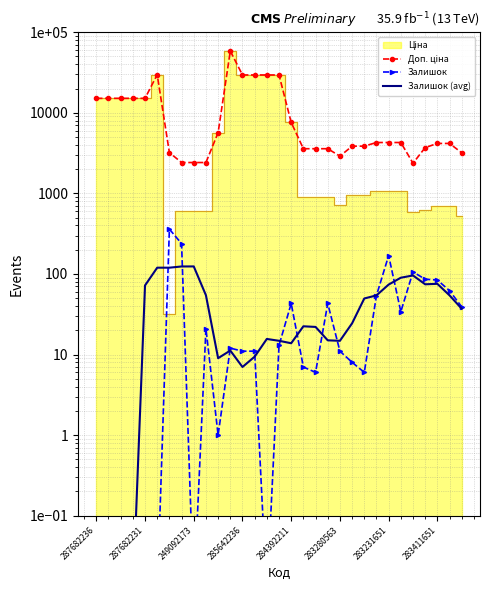

In Залишок, how many points are lower than both neighbors (excluding endpoints)?

6